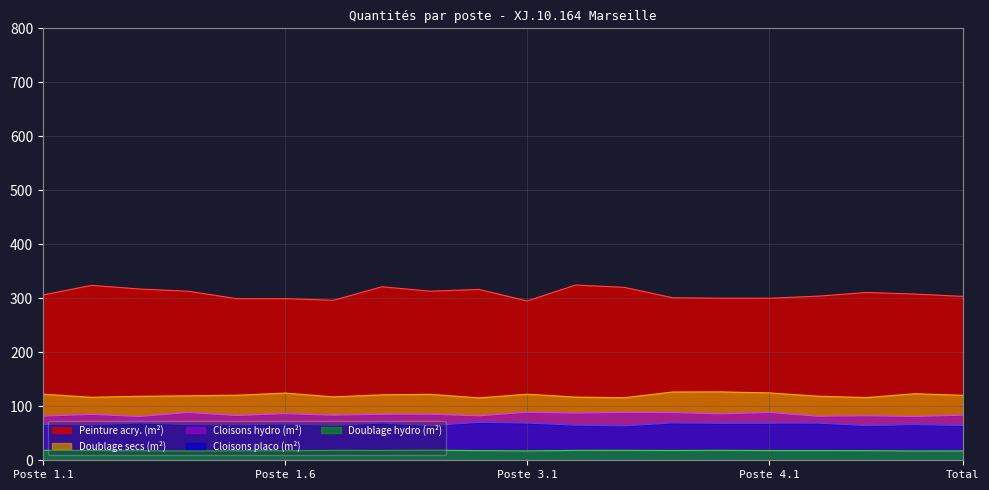

What is the spread (max minus min) of values at Poste 4.4?

292